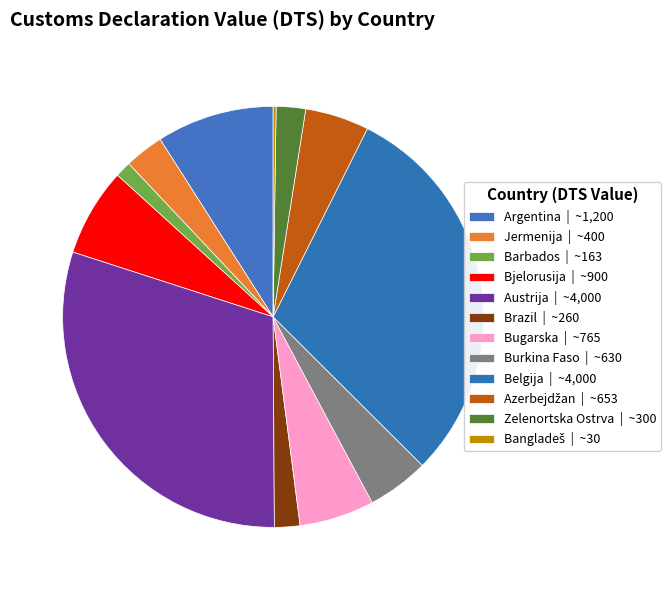

What is the change in value from Austrija to Zelenortska Ostrva?

-3700